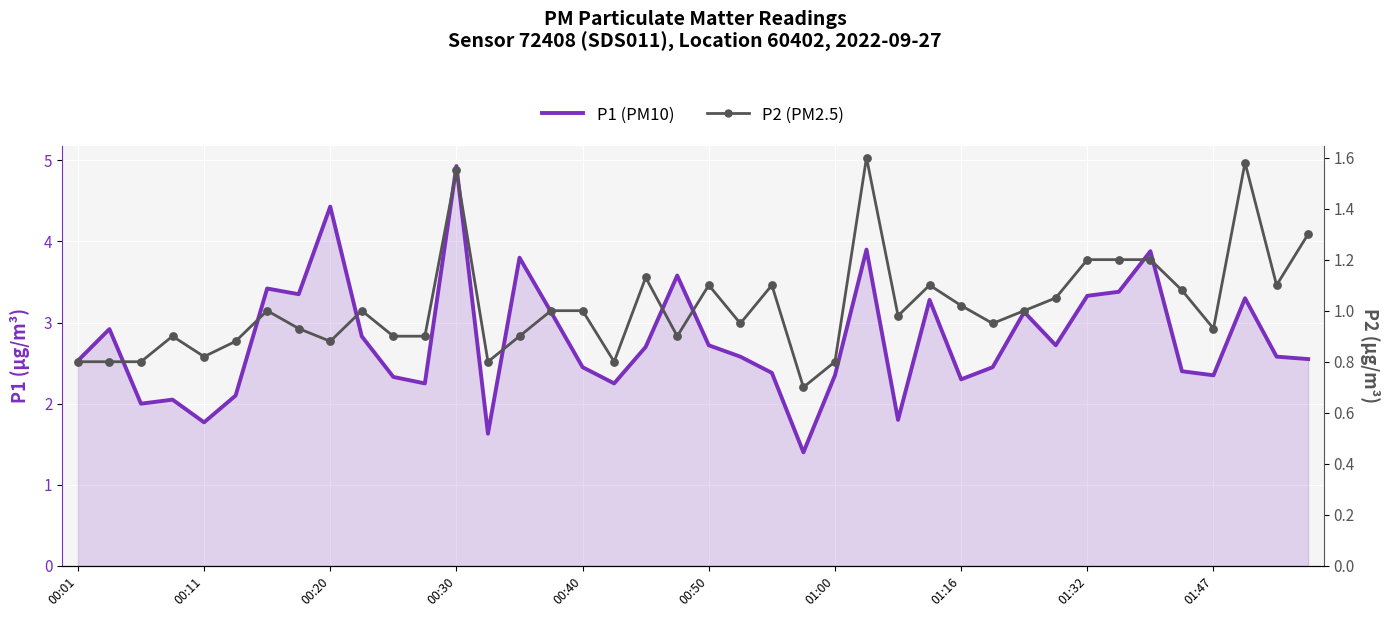

At which category is the sum across all series the highest?

00:30